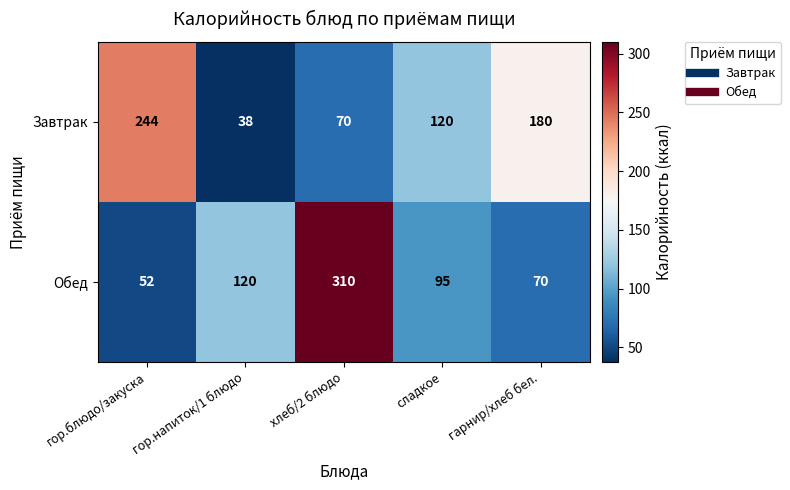

At how many categories does at least one series exceed 269?

1